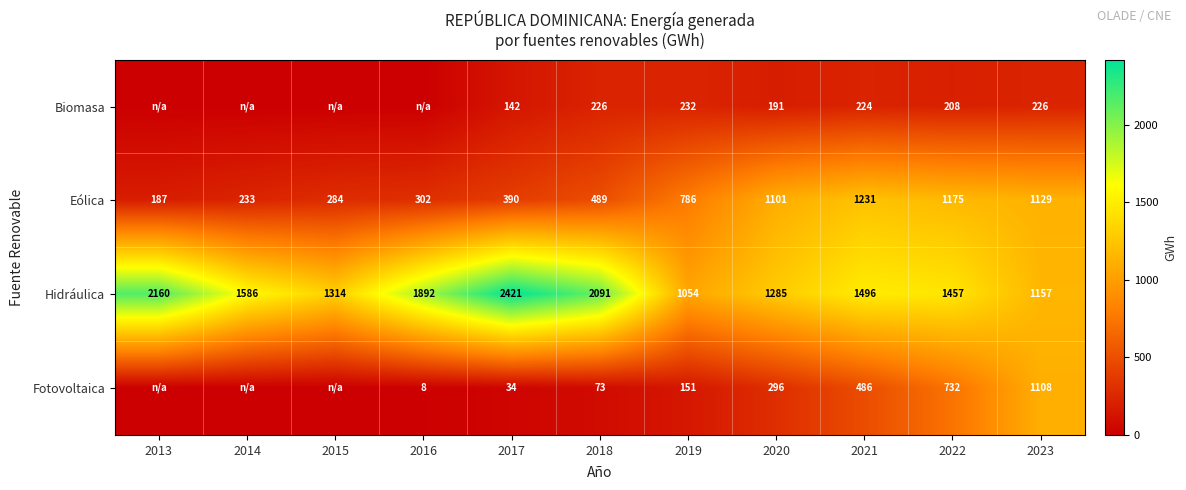

At 2018, list the series in order from largest to smallest.

Hidráulica, Eólica, Biomasa, Fotovoltaica